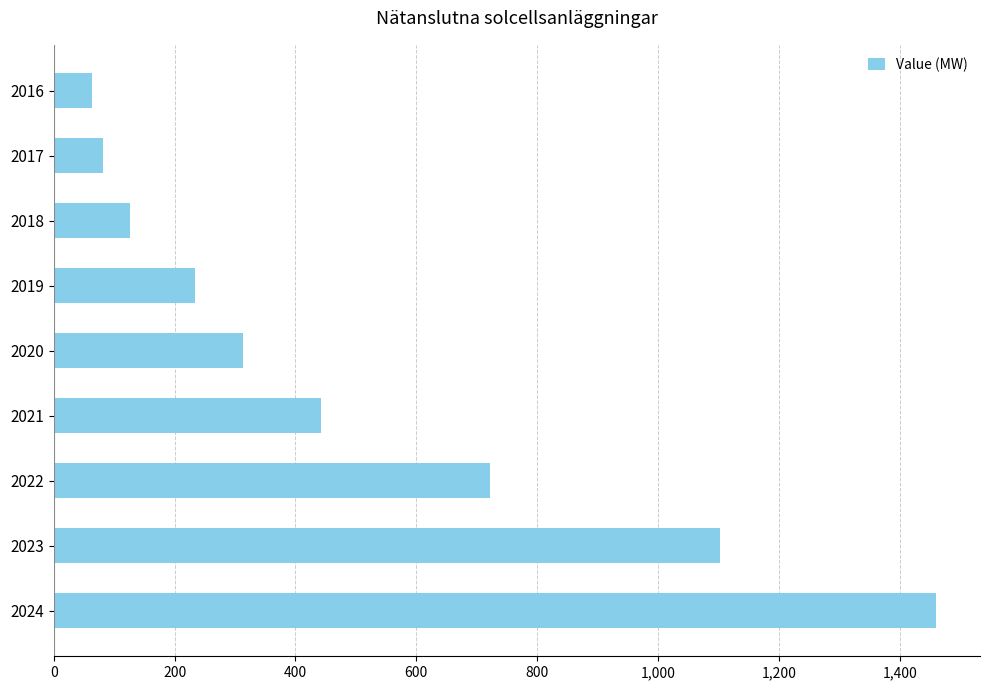

Which label corresponds to the largest value in the chart?

2024